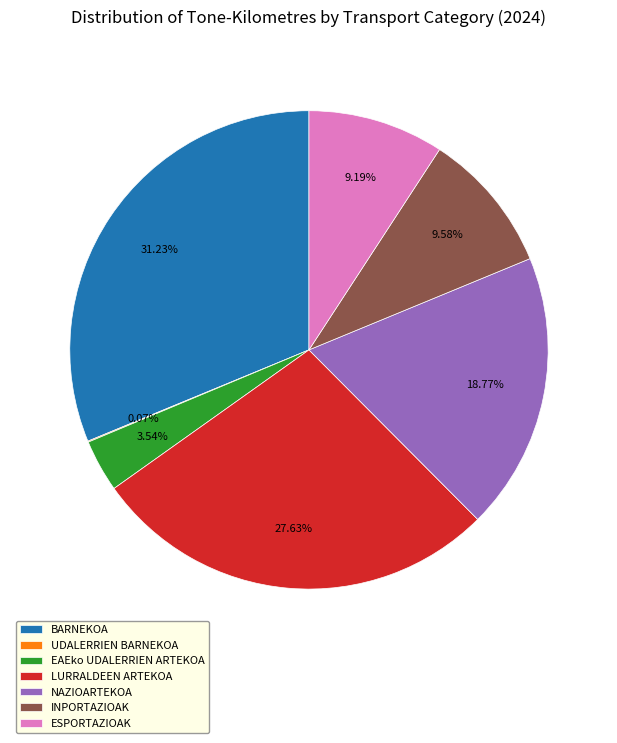

To the nearest percent, what percentage of the pie is ESPORTAZIOAK?

9%